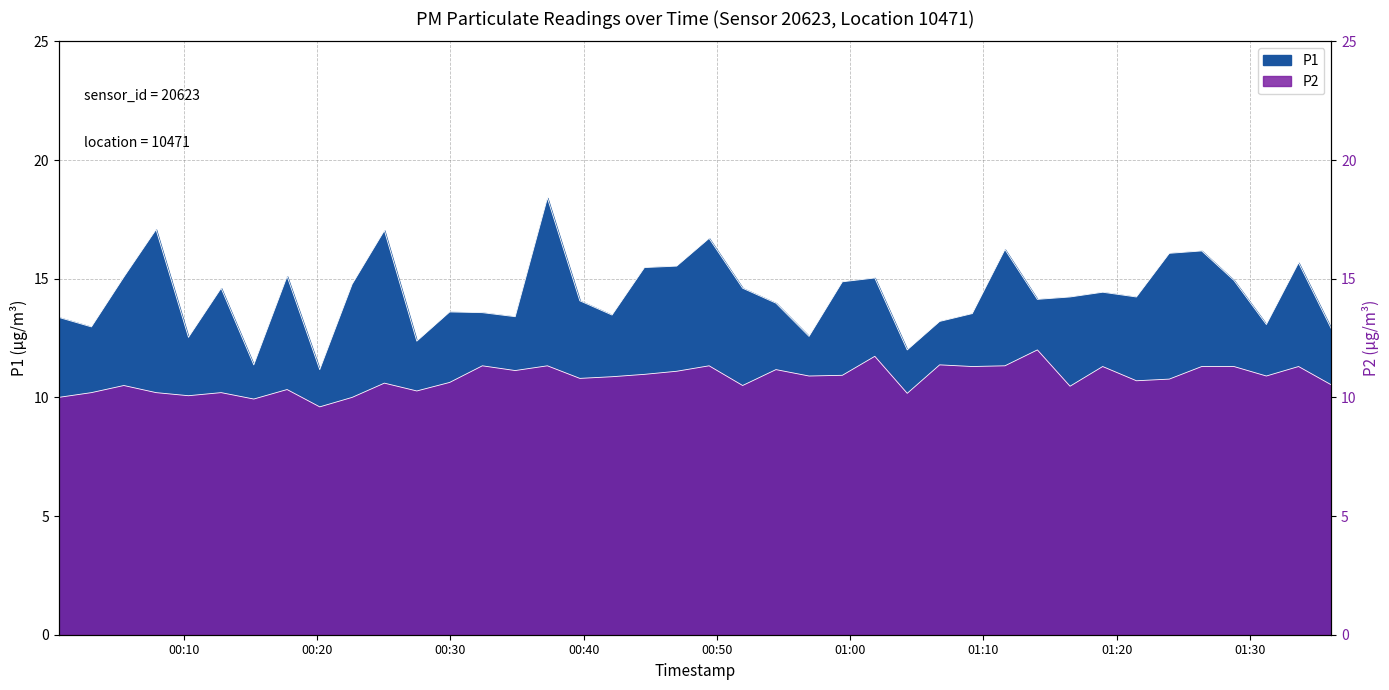

True or false: P1 and P2 intersect in this chart.

False